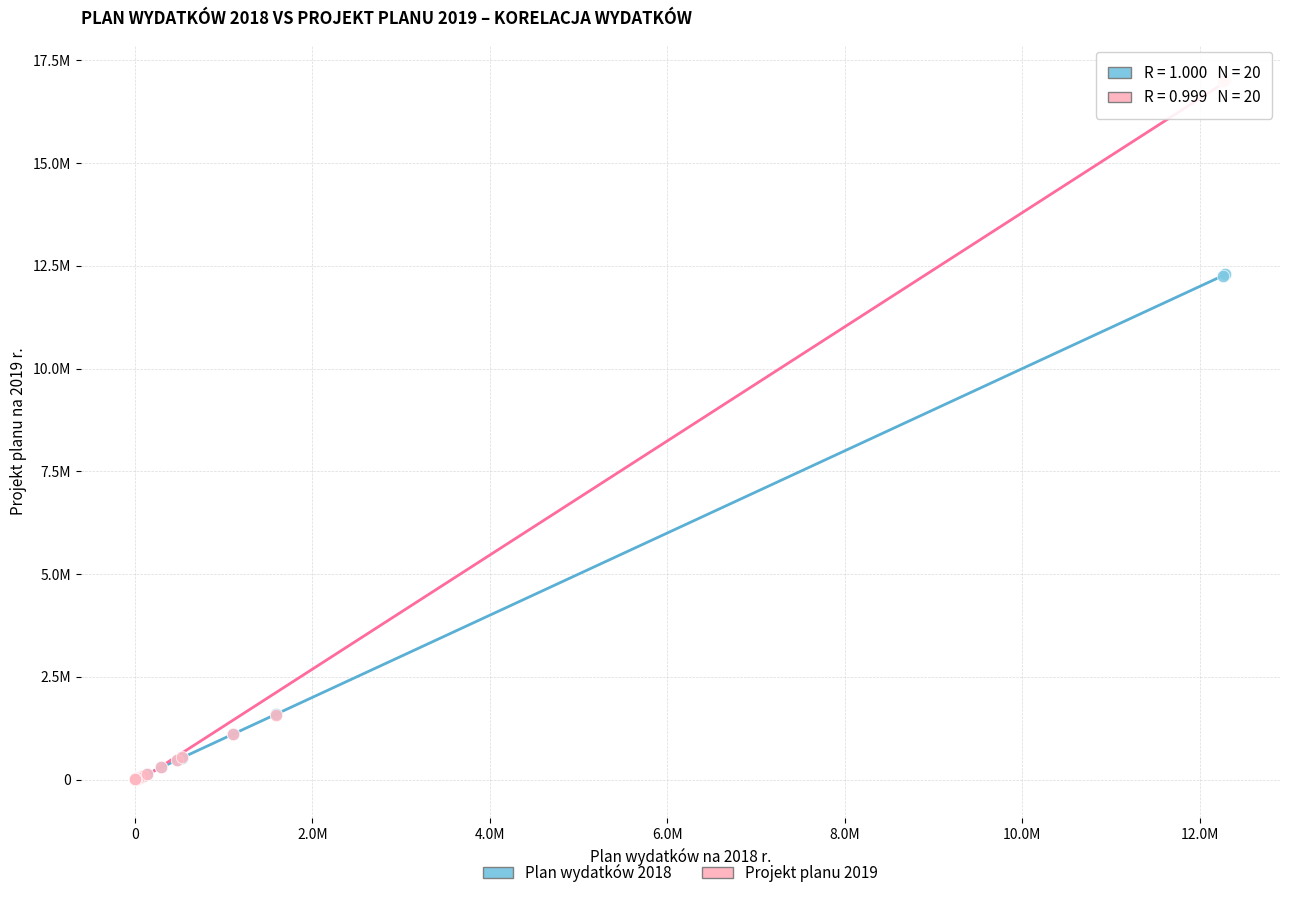

What are all the series names shown in the legend?

Plan wydatków 2018, Projekt planu 2019